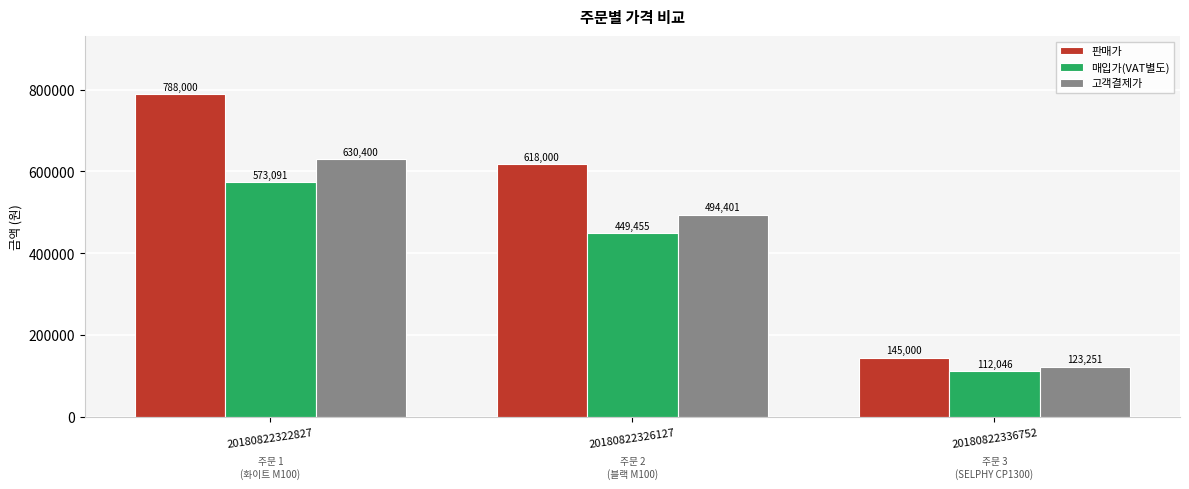

What is the sum of the 고객결제가 values at 20180822326127 and 20180822322827?

1124801